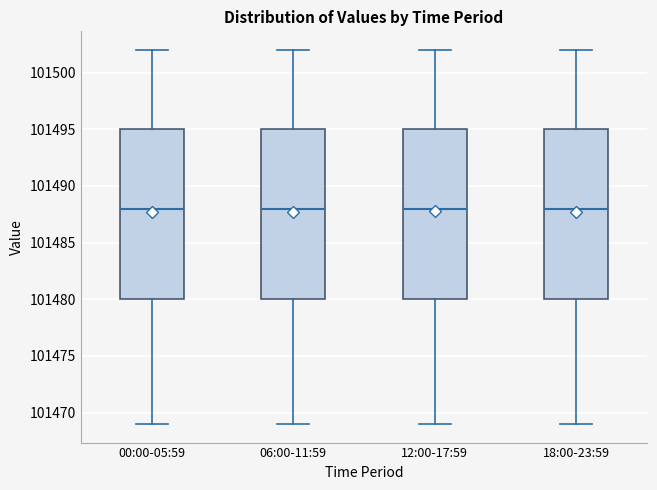

Where is the lower edge of the box for 00:00-05:59 on the y-axis? The values are not printed on the chart, so give them approximately, as read against the axis.

101480